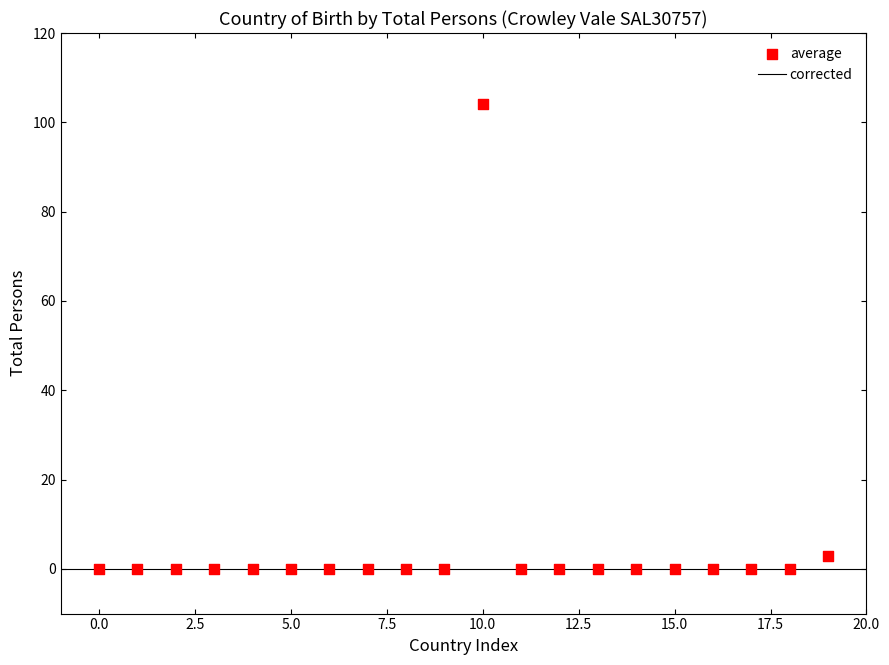

What Y value in the scatter plot is closest to 52?

3